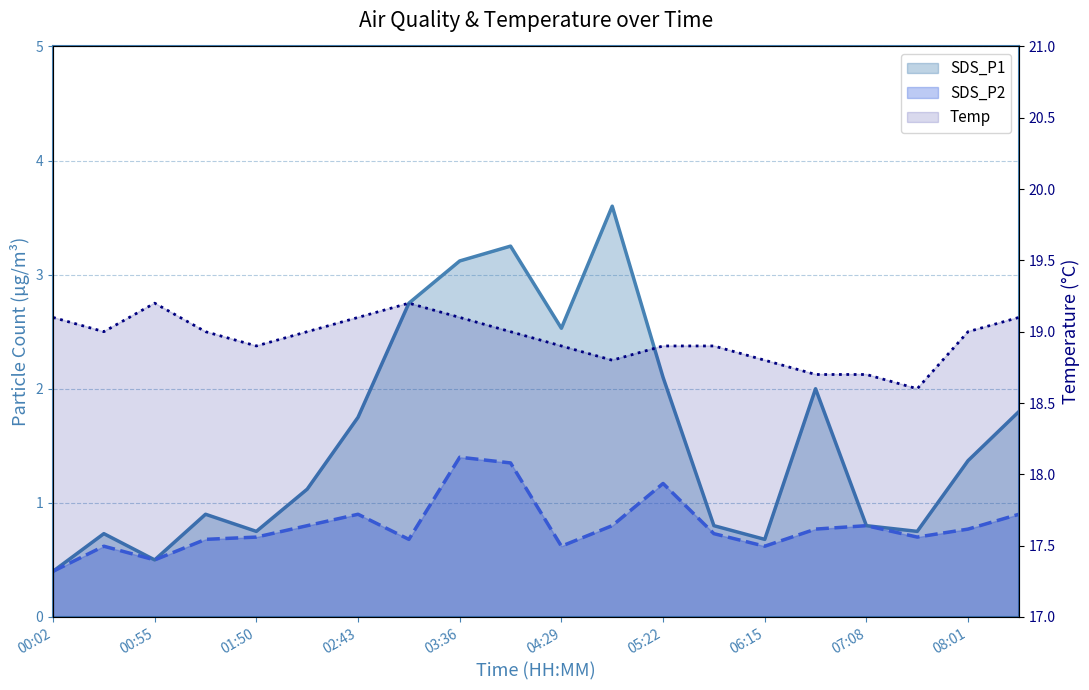

What is the sum of the SDS_P1 values at 00:29 and 05:22?

2.8